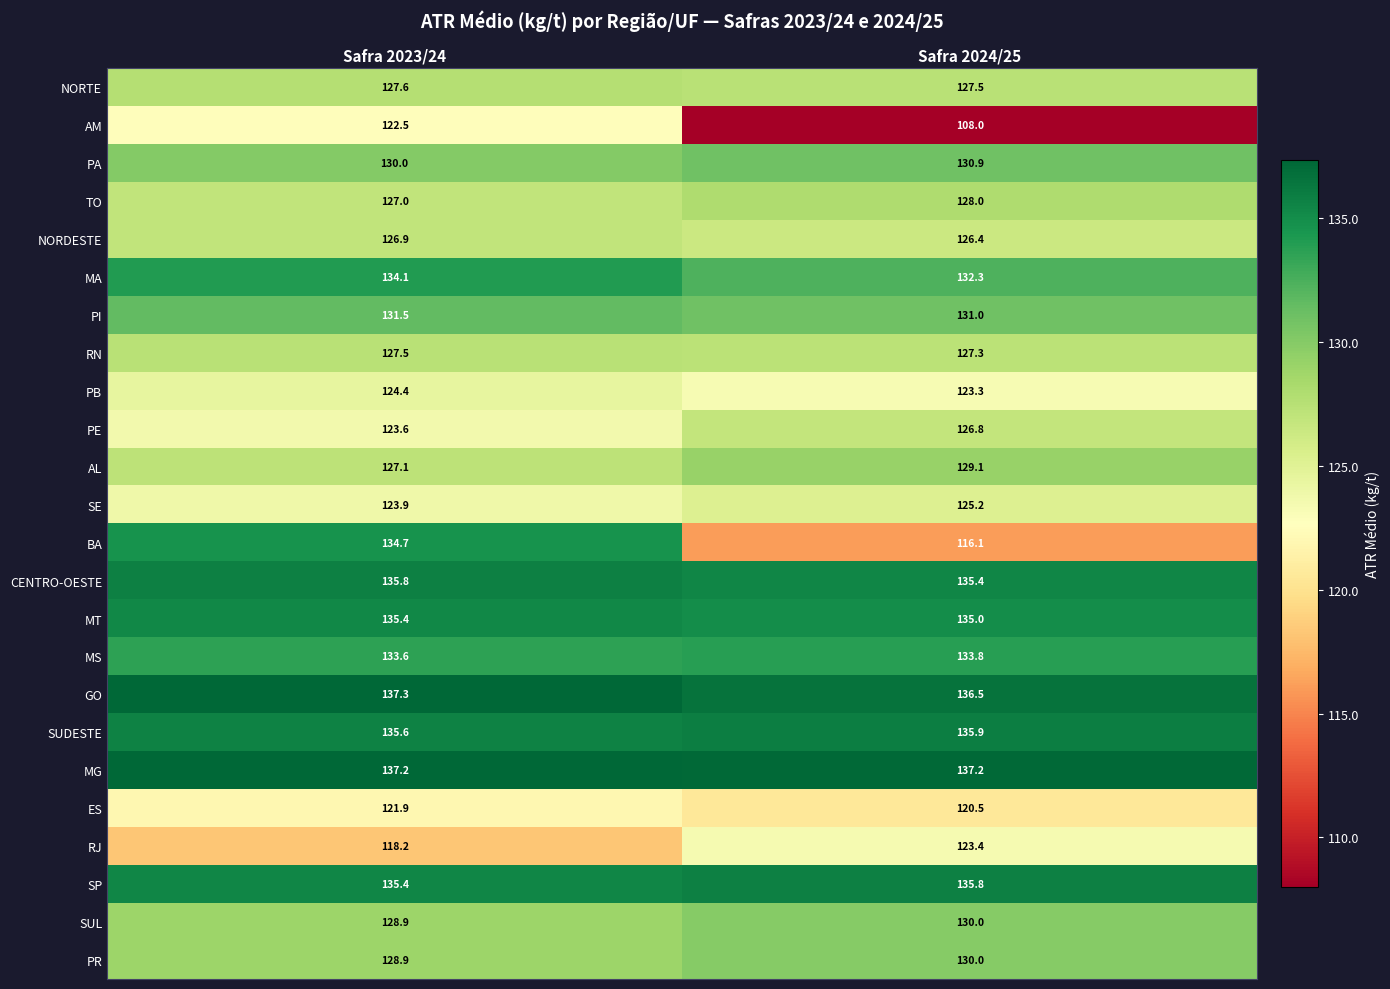

At which category is the sum across all series the highest?

Safra 2023/24